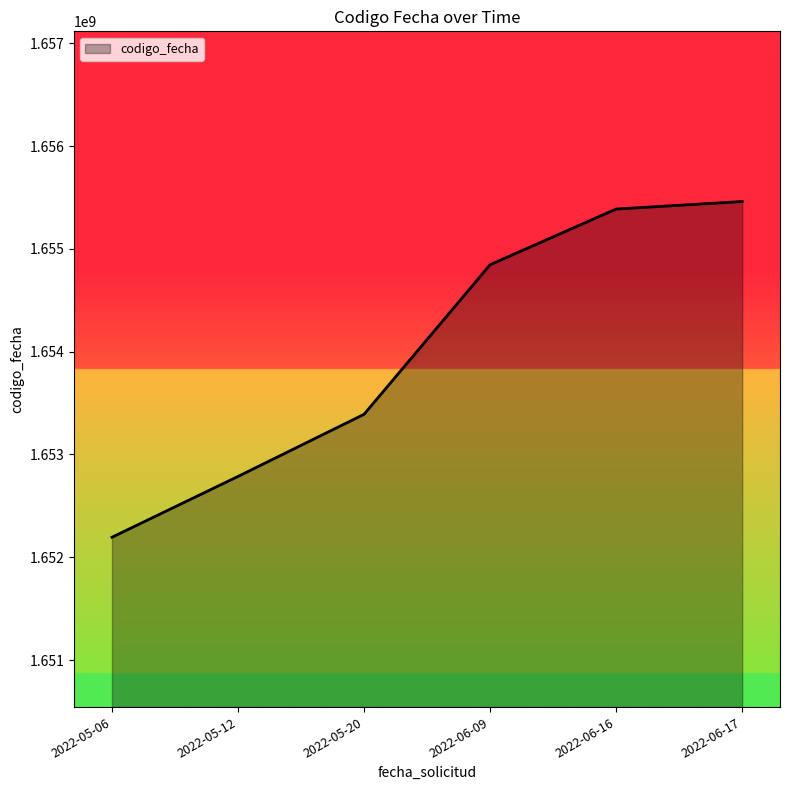

Where is the data nearest to the value 1653827949?

2022-05-20